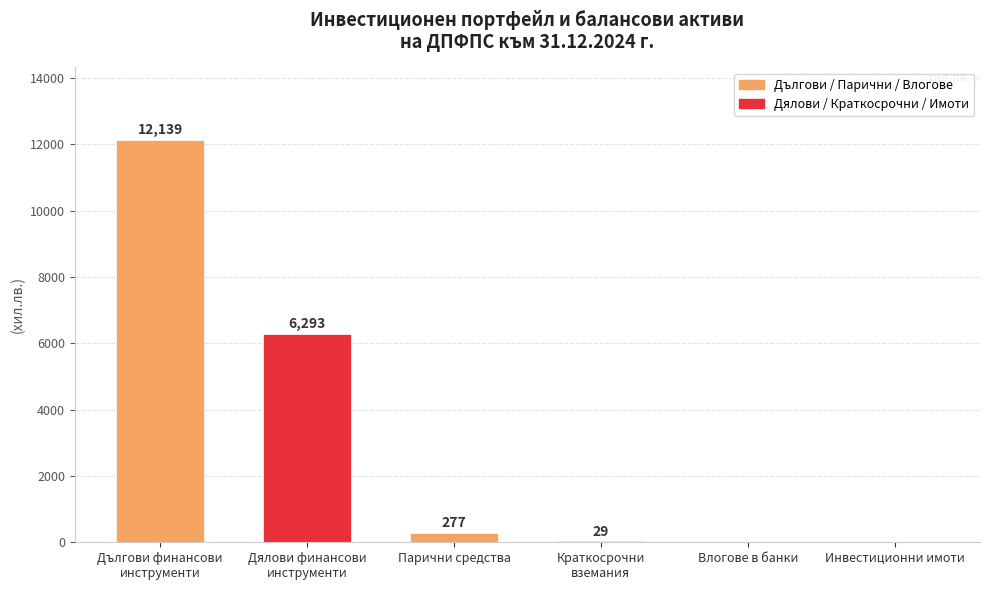

Are the bars horizontal?

No